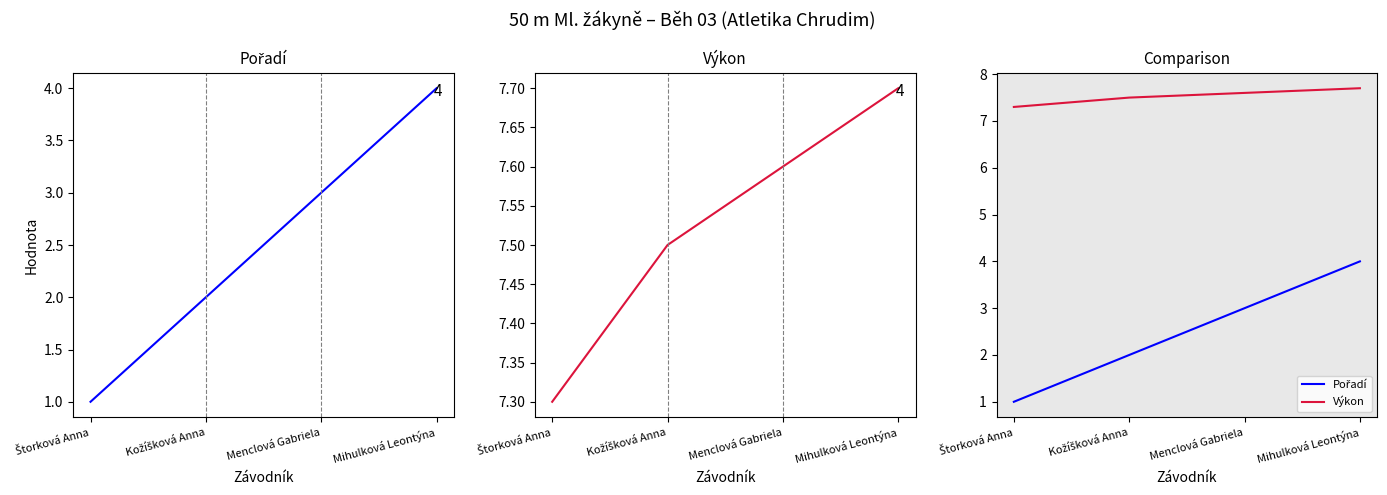

True or false: Pořadí and Výkon intersect in this chart.

False